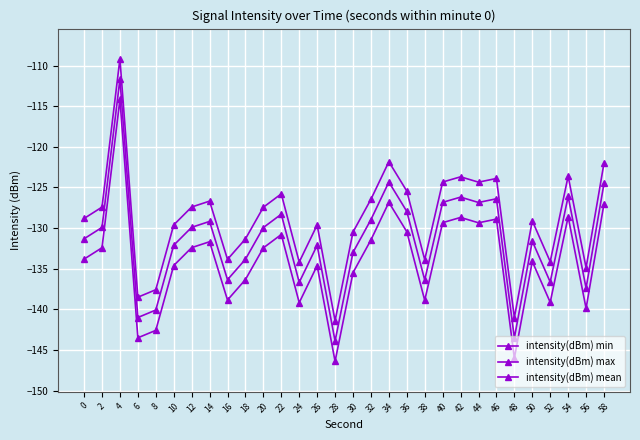

At which label does intensity(dBm) min reach its minimum?

28